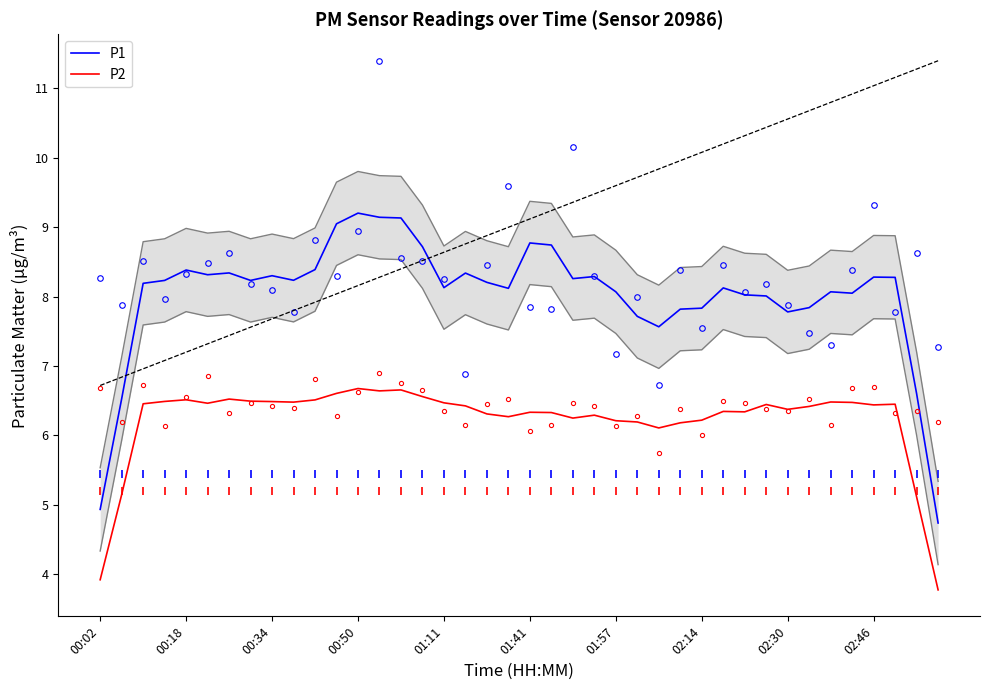

What is the sum of the P1 values at 00:18 and 01:57?

16.5